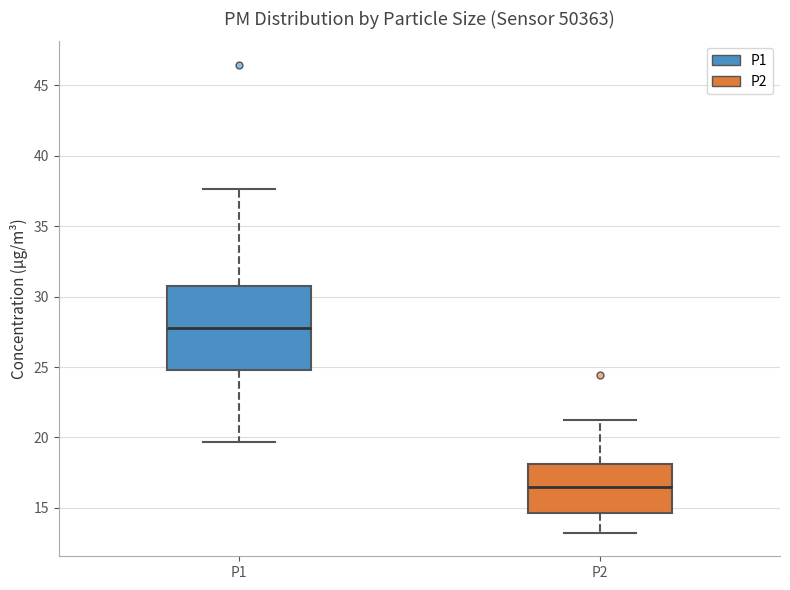

Reading left to right, transcribe this box plot: for each box, give where its median line is, the range the box spans, and where its two whiskers end, as read against the y-axis. The values are not printed on the chart, so give them approximately, as read against the axis.

P1: median 28.0, box 25.0 to 31.0, whiskers 19.5 to 37.5
P2: median 16.5, box 14.5 to 18.0, whiskers 13.0 to 21.5